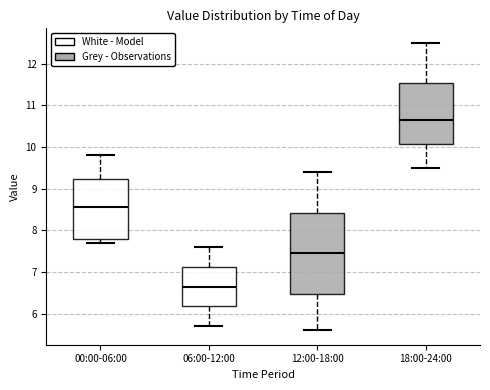

Which box is the tallest, from its lower edge to its upper edge?

12:00-18:00